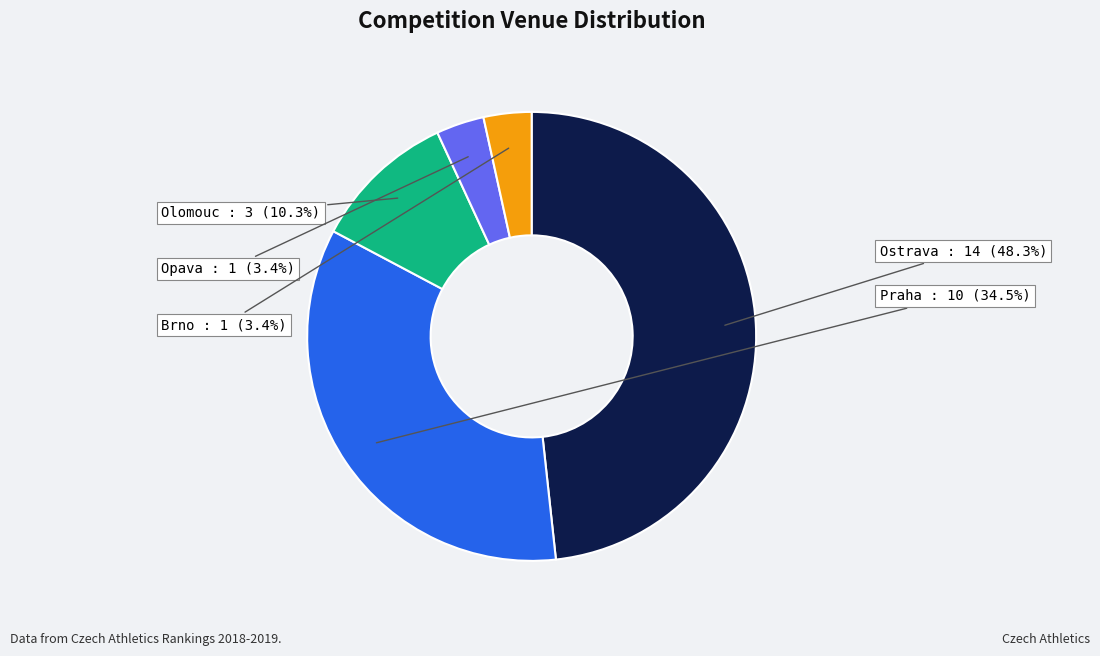

How many slices are in this pie chart?

5